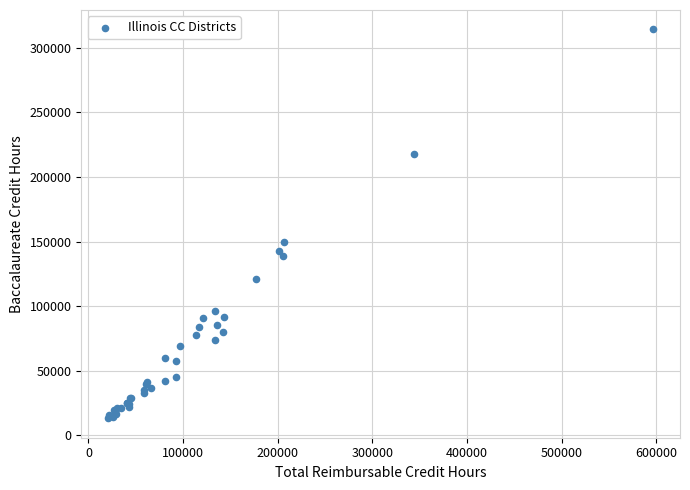

What Y value in the scatter plot is closest to 163736?

149757.0